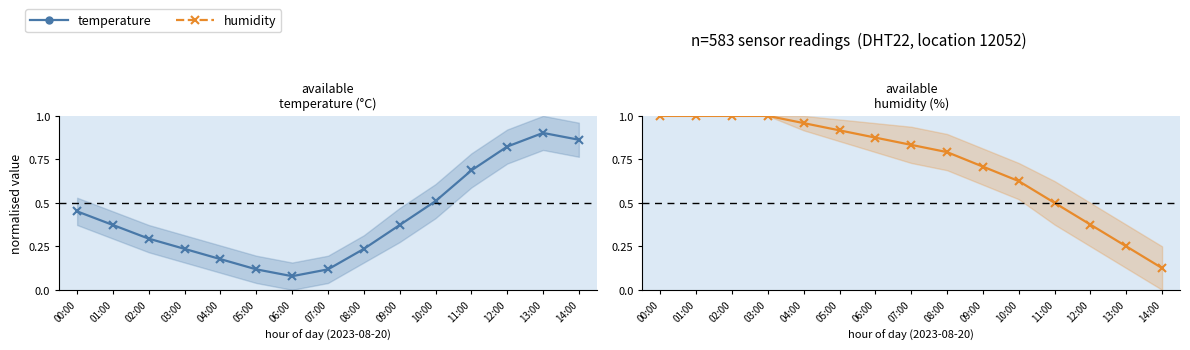

What is the minimum value for humidity?

0.1